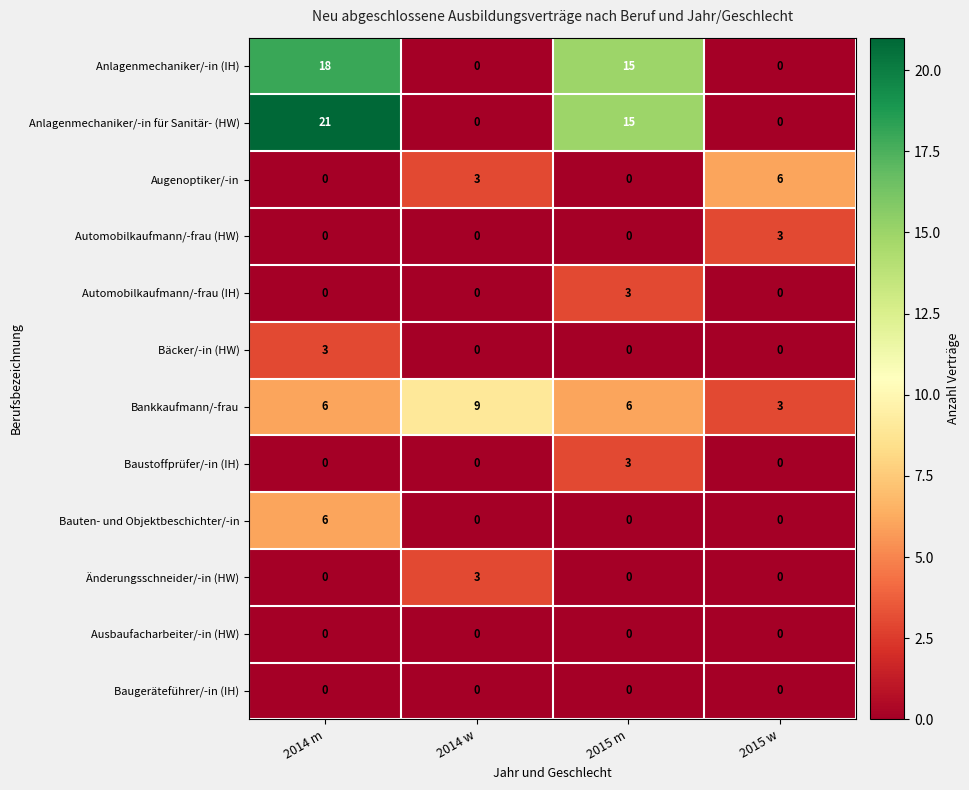

At which category is the sum across all series the highest?

2014 m